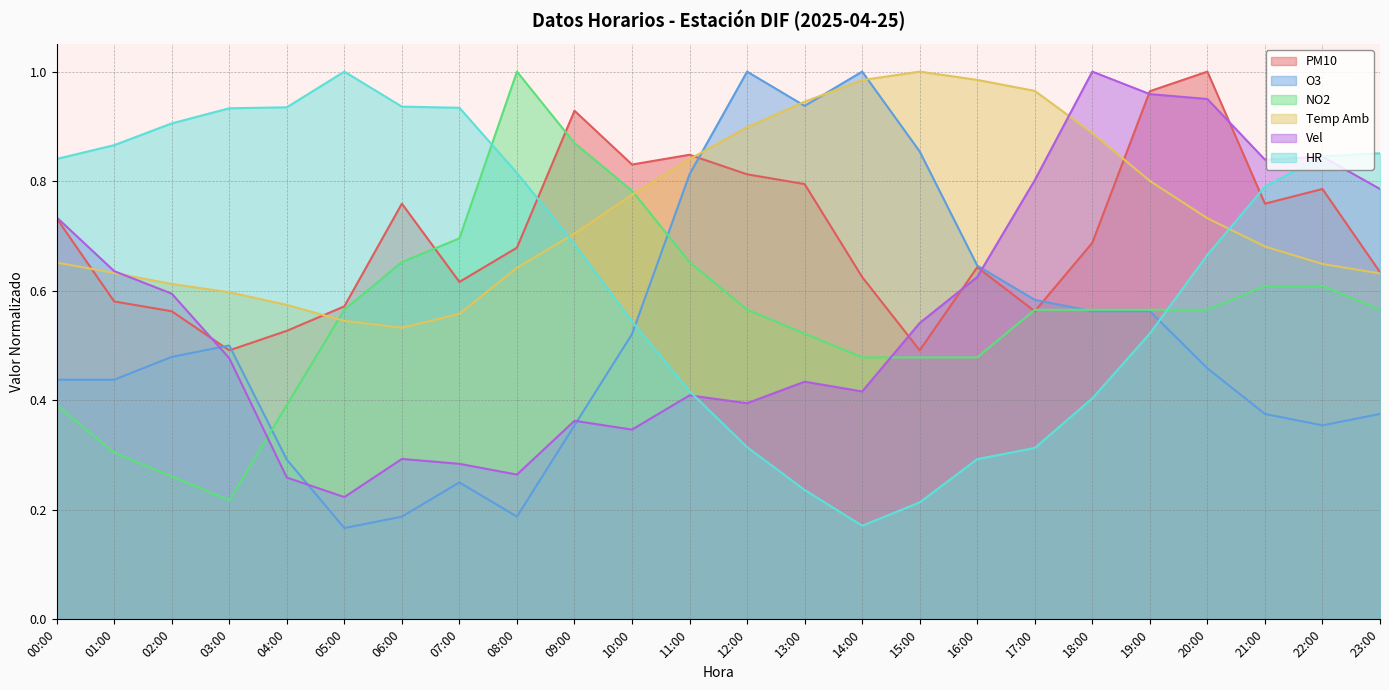

Where do Temp Amb and PM10 first cross each other?

00:00 and 01:00